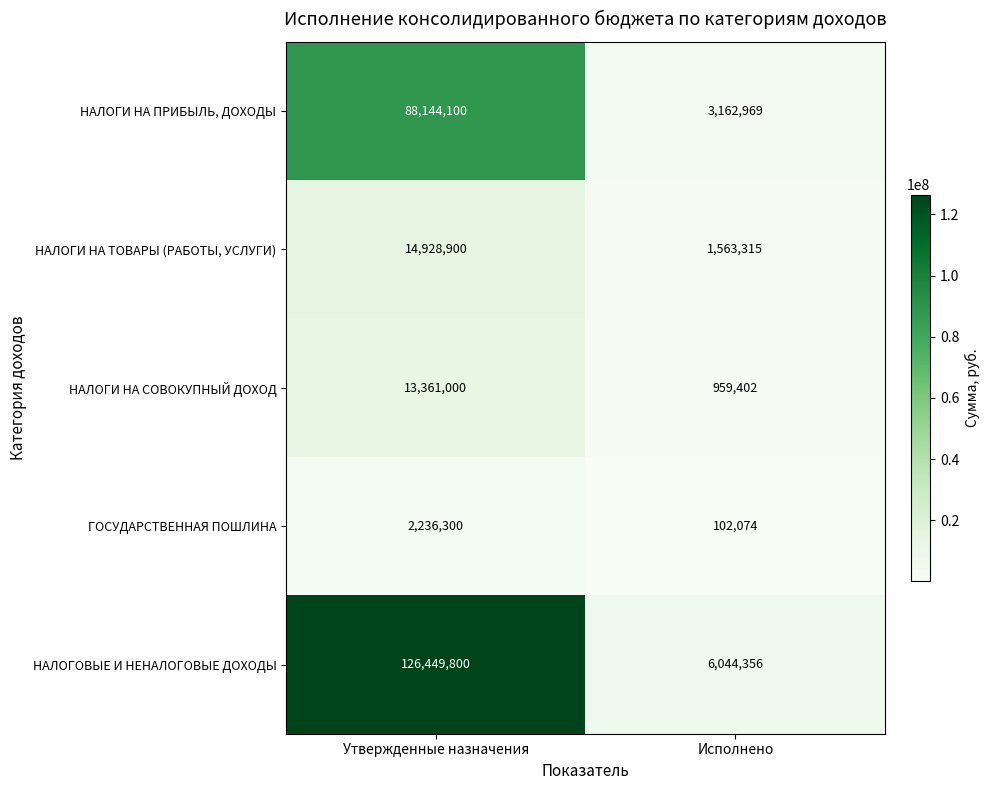

Rank the series at Исполнено from highest to lowest value.

НАЛОГОВЫЕ И НЕНАЛОГОВЫЕ ДОХОДЫ, НАЛОГИ НА ПРИБЫЛЬ, ДОХОДЫ, НАЛОГИ НА ТОВАРЫ (РАБОТЫ, УСЛУГИ), НАЛОГИ НА СОВОКУПНЫЙ ДОХОД, ГОСУДАРСТВЕННАЯ ПОШЛИНА